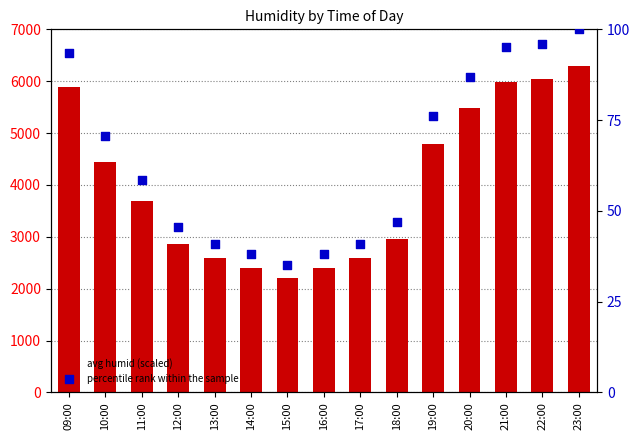

Is the value of percentile rank within the sample at 13:00 greater than the value of avg humid (scaled) at 19:00?

No